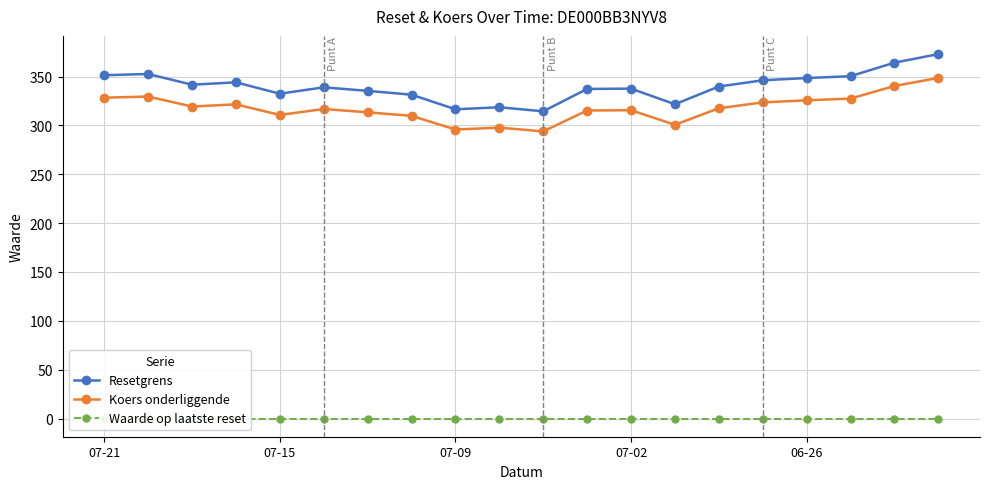

Which series has the widest spread of values?

Resetgrens